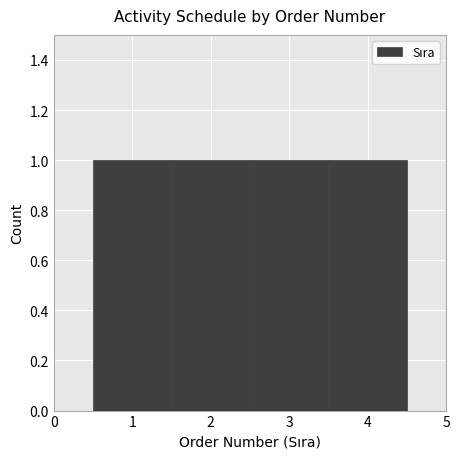

Reading left to right, transcribe this chart: for each bar, give the range it covers on the x-axis and its height. The values are not printed on the chart, so give them approximately, as read against the axis.

0.5 to 1.5: 1
1.5 to 2.5: 1
2.5 to 3.5: 1
3.5 to 4.5: 1